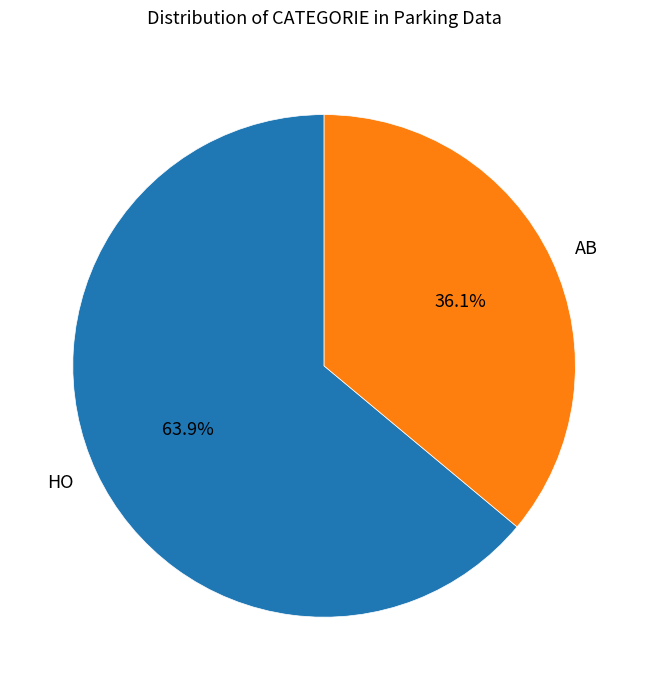

To the nearest percent, what is the difference between the largest and smallest slice percentages?

28%